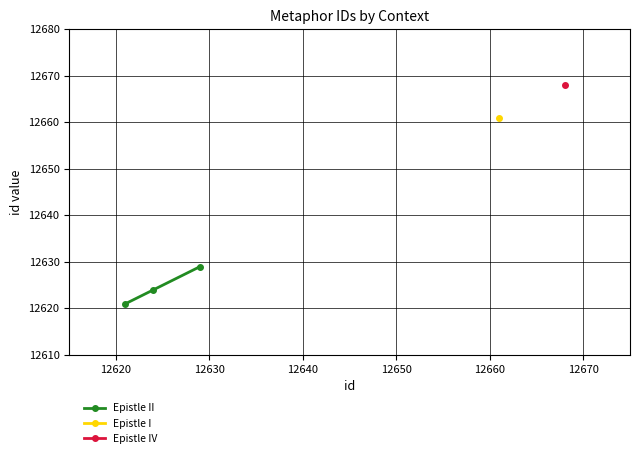

What is the value of the Epistle II point at the 2nd from the left?

12624